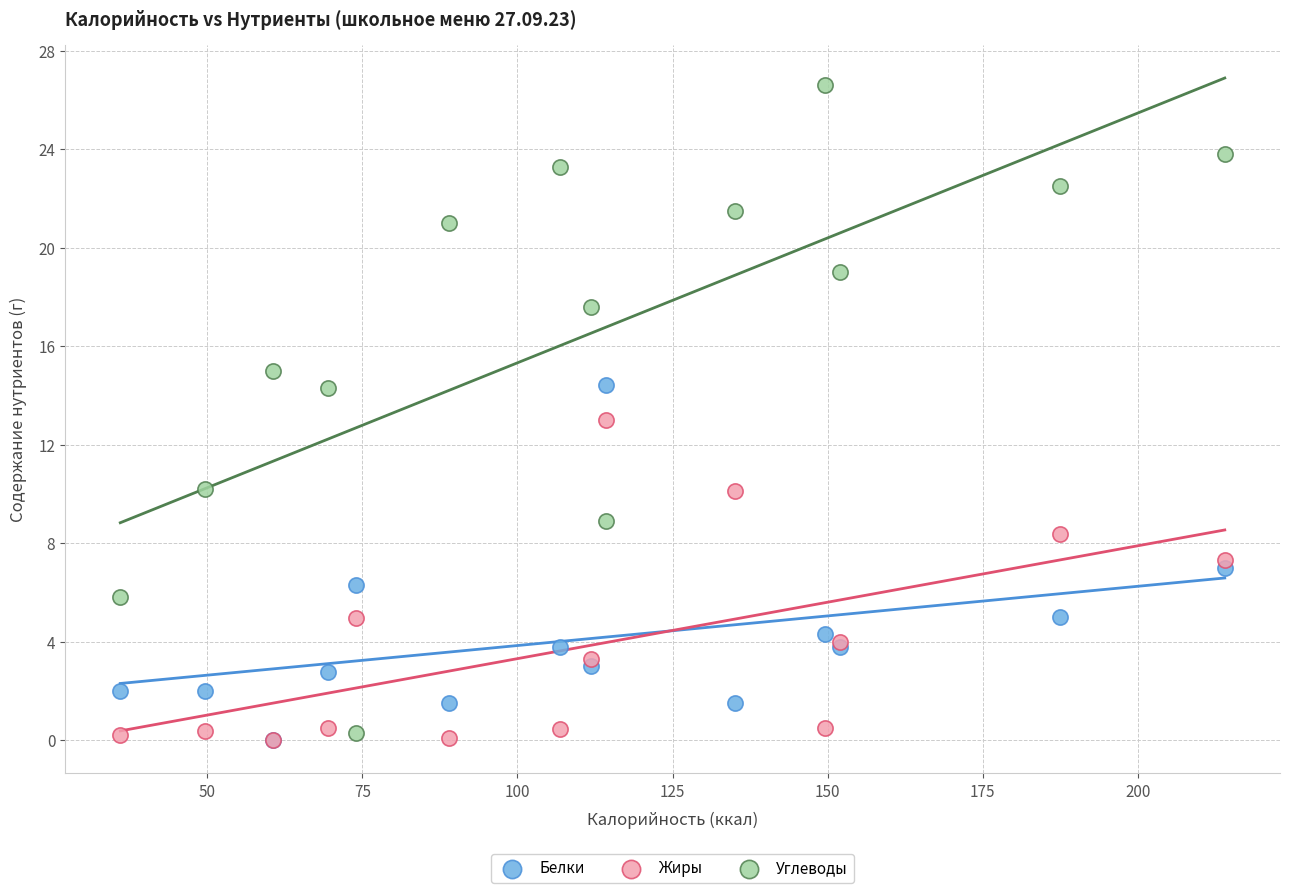

What are all the series names shown in the legend?

Белки, Жиры, Углеводы